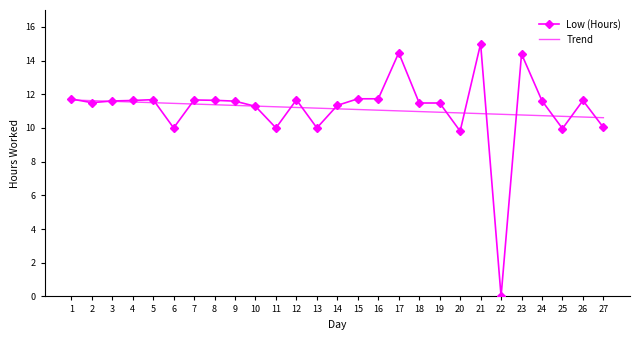

What is the difference between the maximum and minimum values in the Low (Hours) series?

15.0